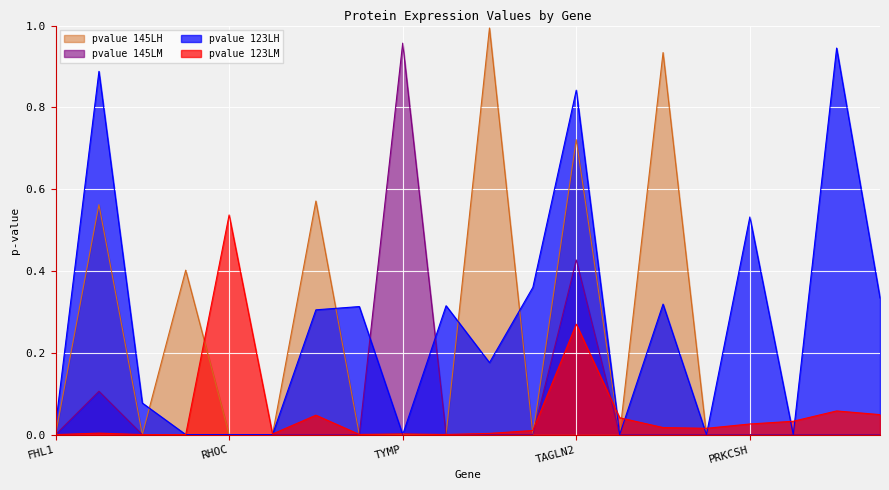

What is the difference between the maximum and minimum values in the pvalue_123LH series?

0.9